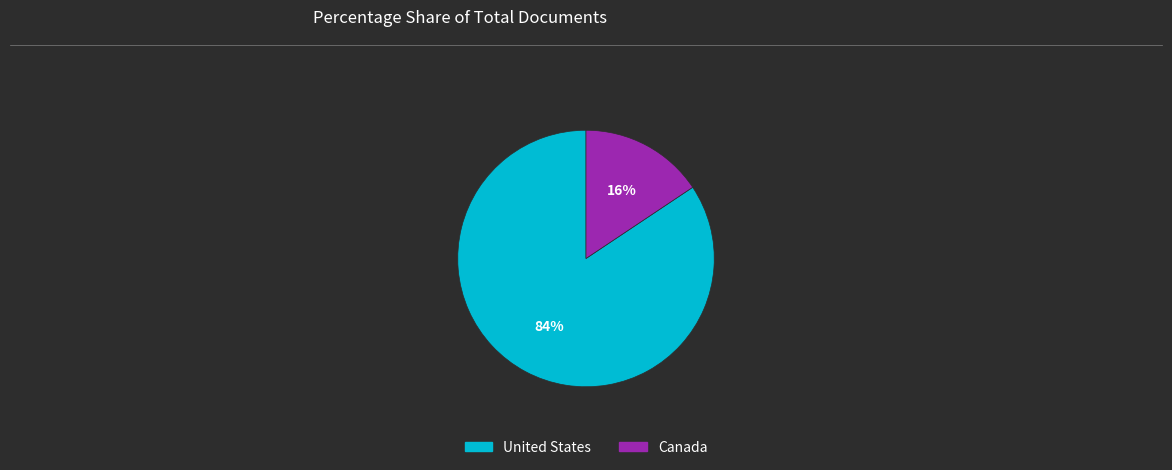

What percentage is the Canada slice, to the nearest percent?

16%